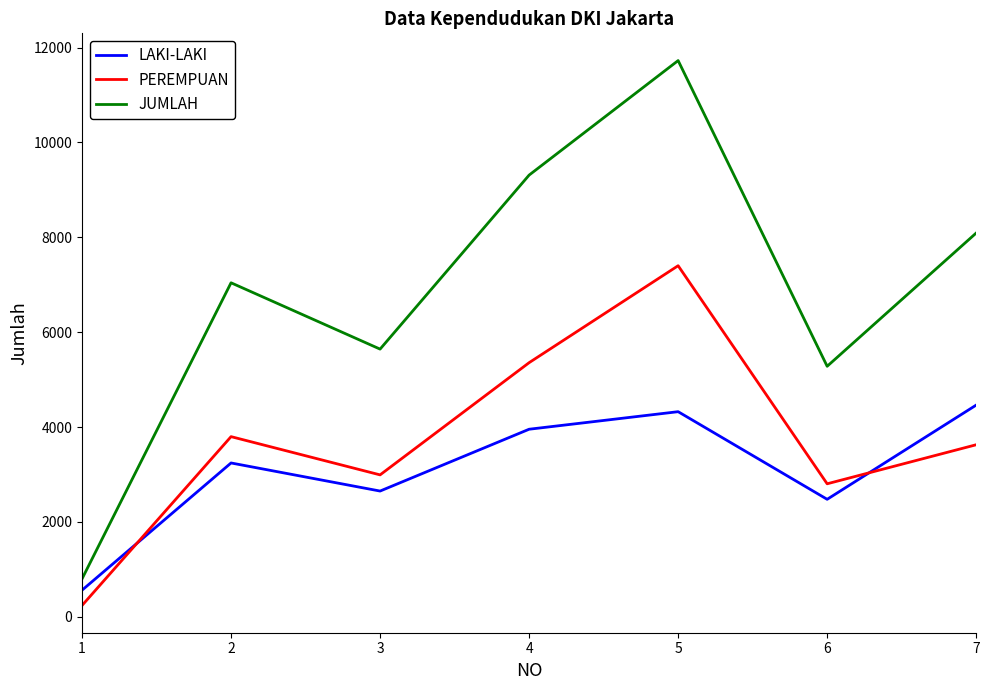

What is the smallest value displayed?

239